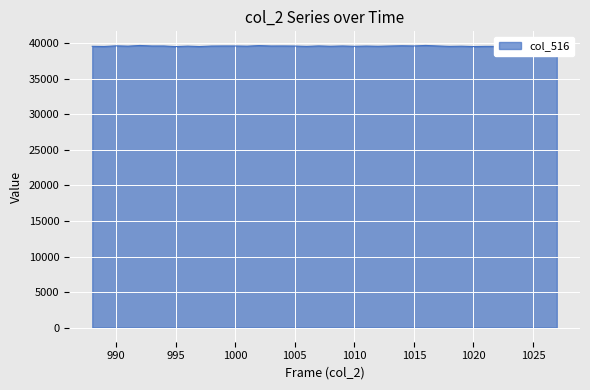

What is the smallest value displayed?

39526